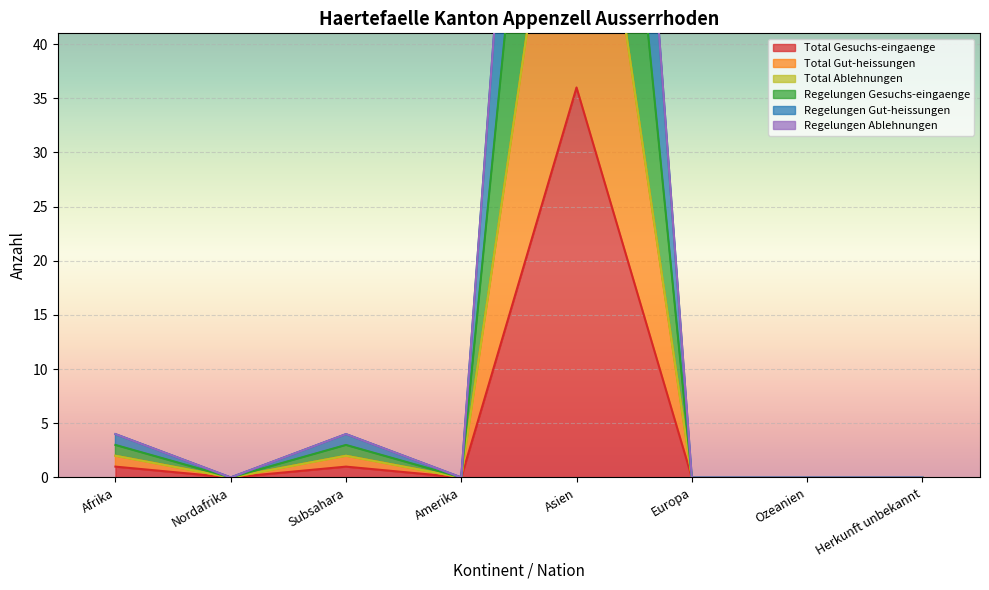

Which series has the widest spread of values?

Regelungen Gut-heissungen